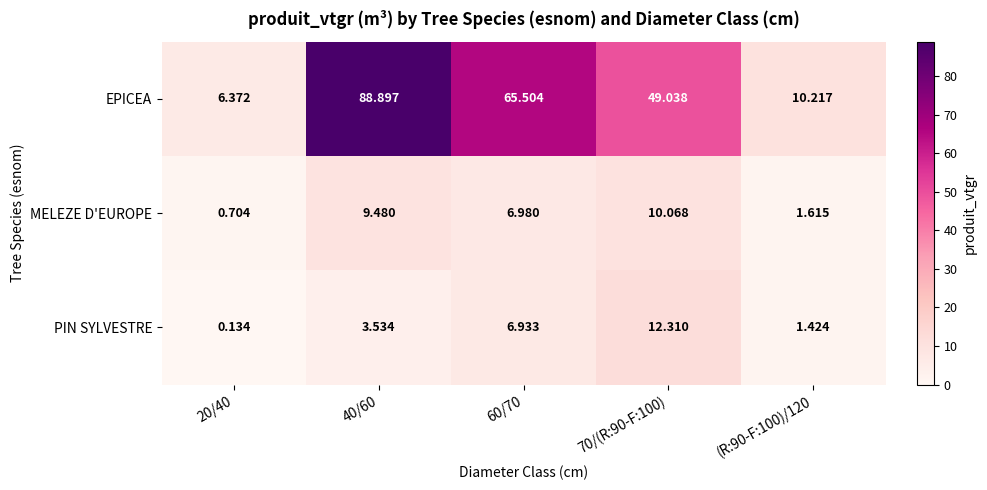

List the series in order of their peak value, highest first.

EPICEA, PIN SYLVESTRE, MELEZE D'EUROPE